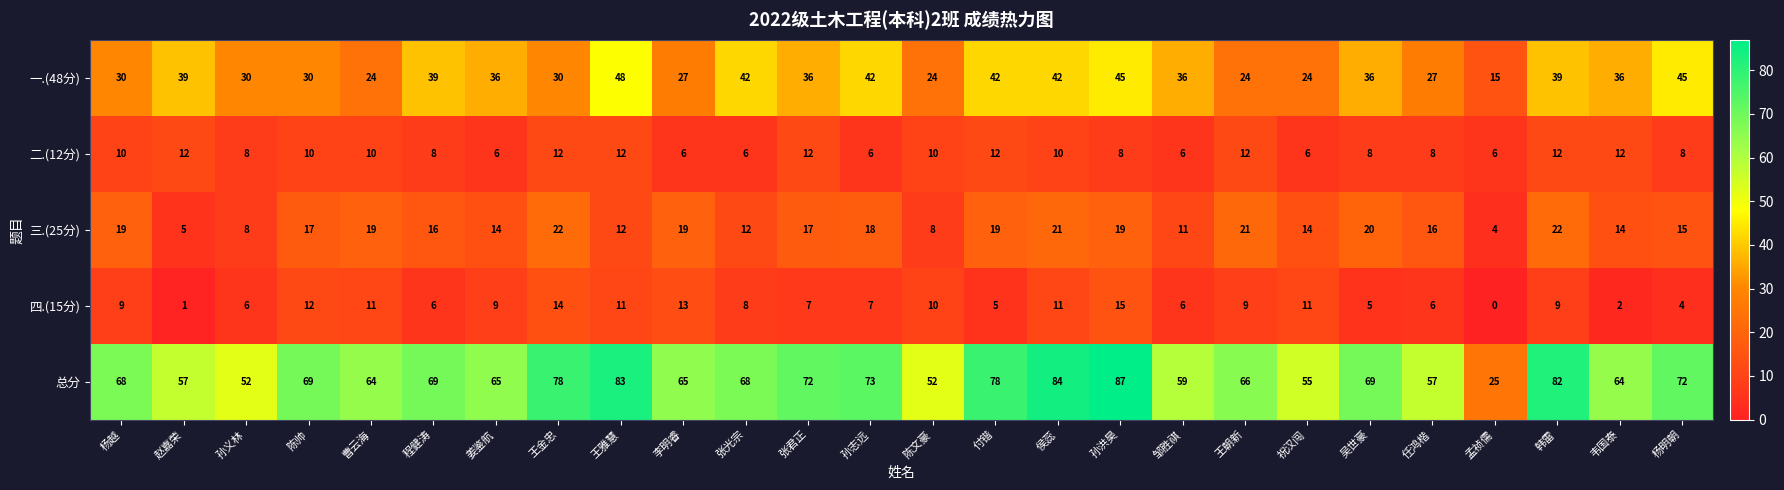

The 四.(15分) series shows 9 at 付锴. True or false?

False